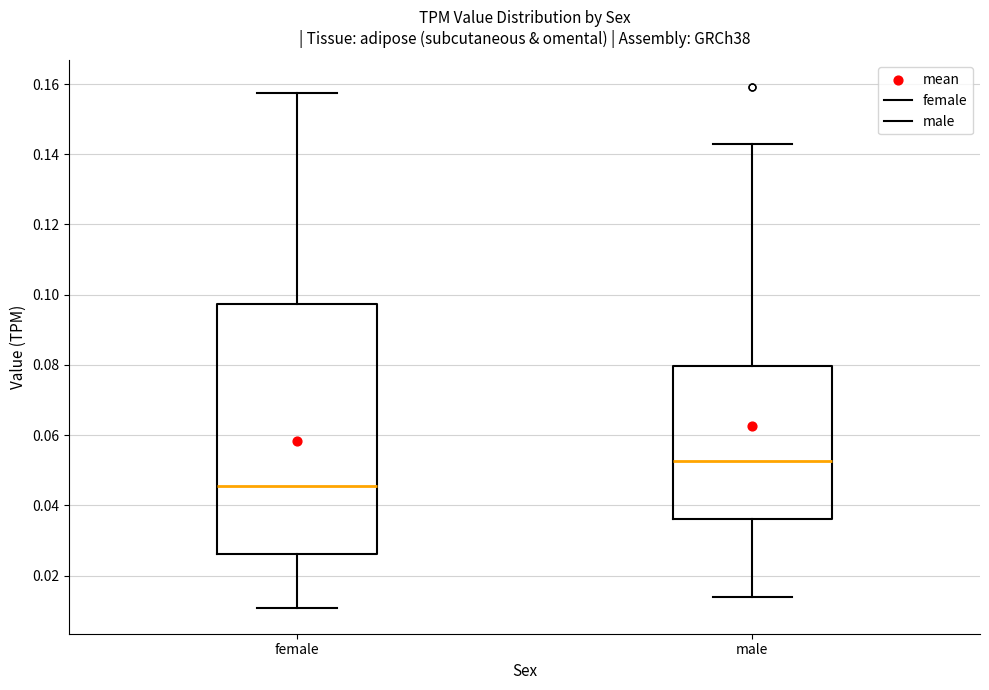

Which box has the highest median line?

male